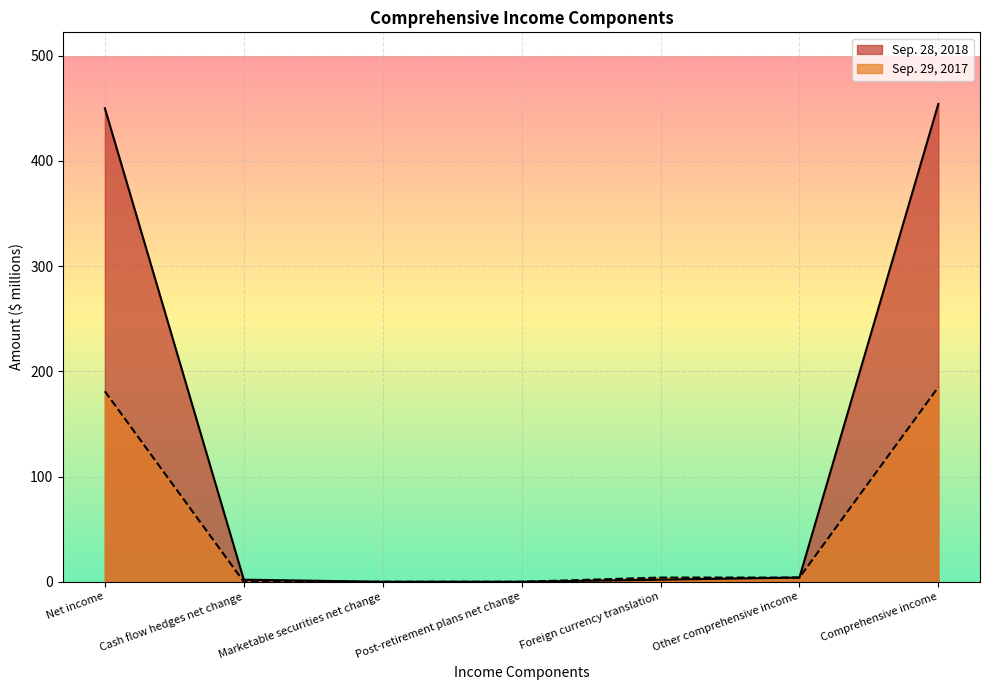

At how many categories does at least one series exceed 2?

4